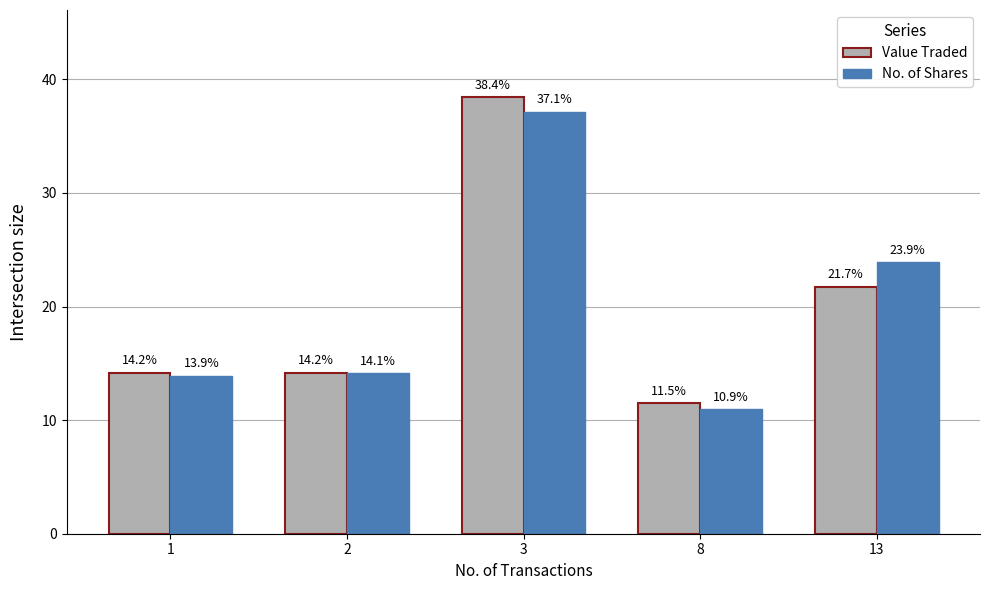

At how many categories does at least one series exceed 32?

1